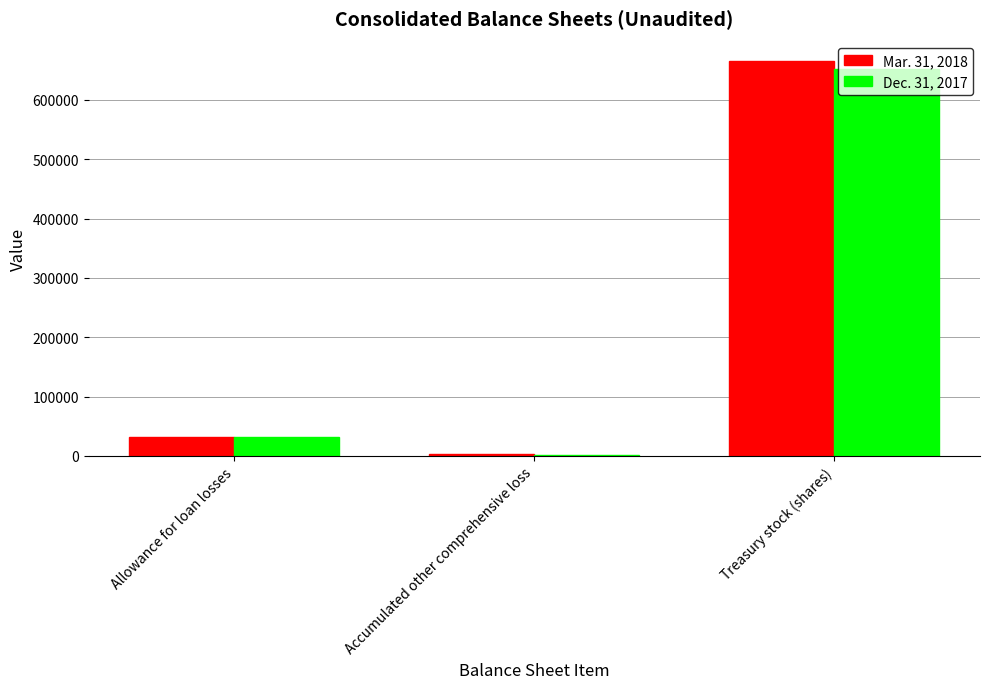

The Dec. 31, 2017 series shows 31043 at Allowance for loan losses. True or false?

True